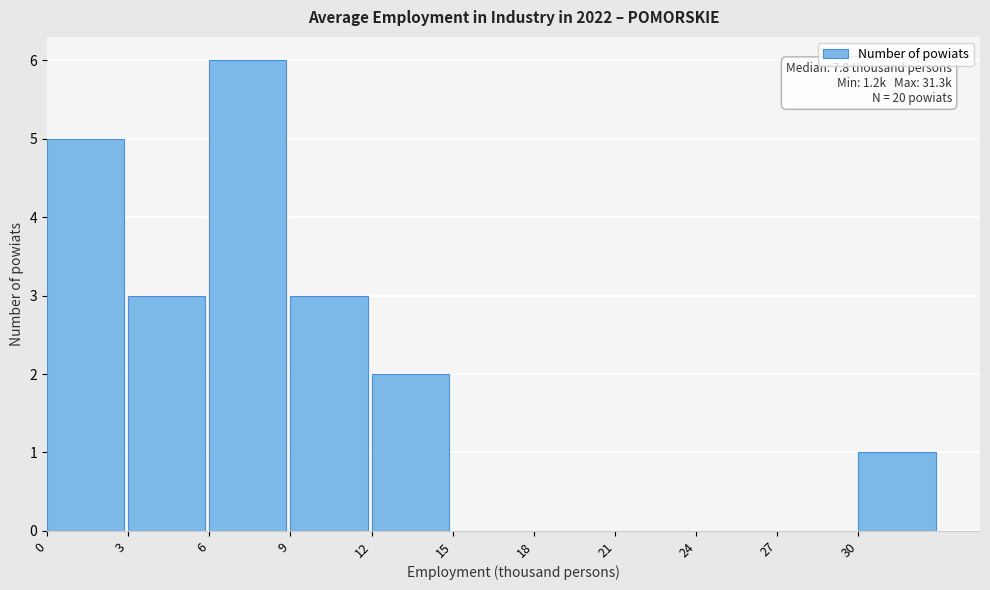

Which range on the x-axis has the tallest bar?

6 to 9